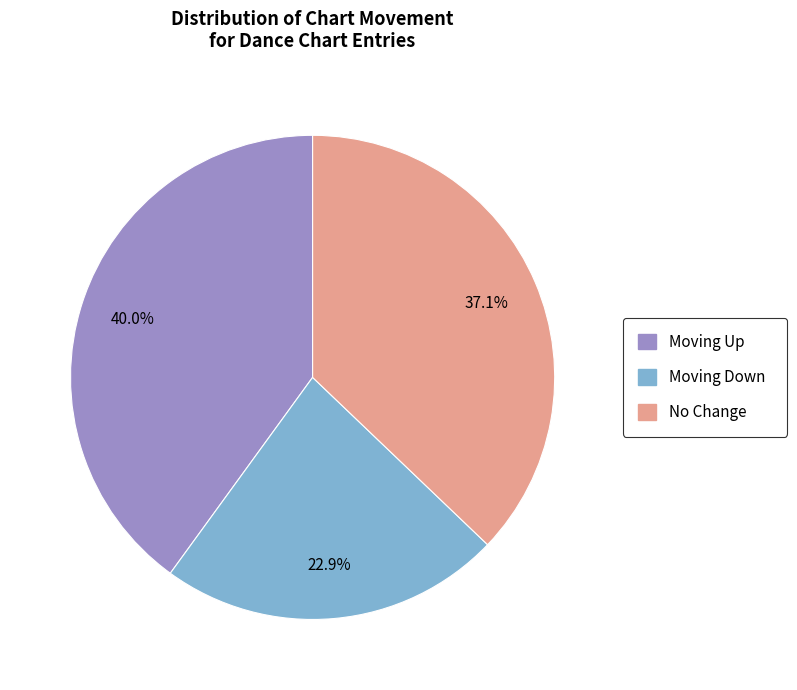

To the nearest percent, what is the difference between the largest and smallest slice percentages?

17%